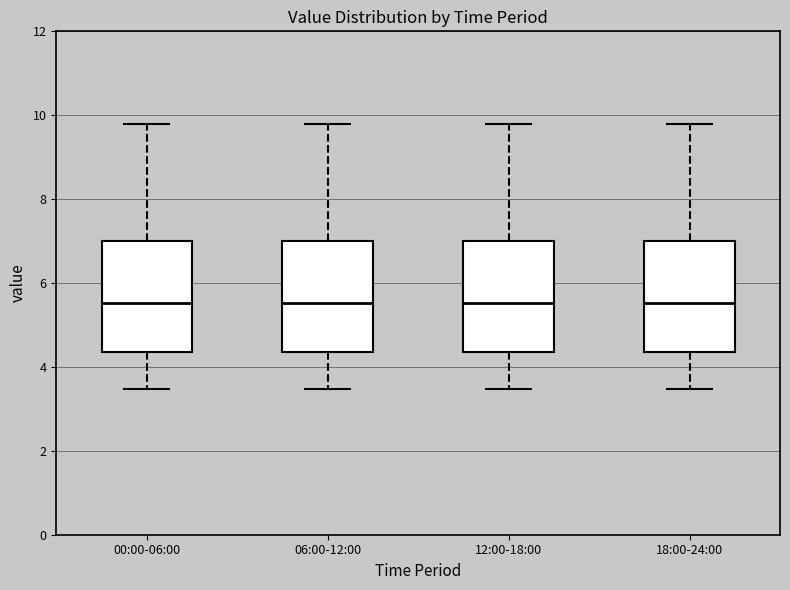

Reading left to right, read every box against the y-axis: the position of its median line, the range the box covers, and the ends of its whiskers. The values are not printed on the chart, so give them approximately, as read against the axis.

00:00-06:00: median 5.6, box 4.4 to 7.0, whiskers 3.4 to 9.8
06:00-12:00: median 5.6, box 4.4 to 7.0, whiskers 3.4 to 9.8
12:00-18:00: median 5.6, box 4.4 to 7.0, whiskers 3.4 to 9.8
18:00-24:00: median 5.6, box 4.4 to 7.0, whiskers 3.4 to 9.8